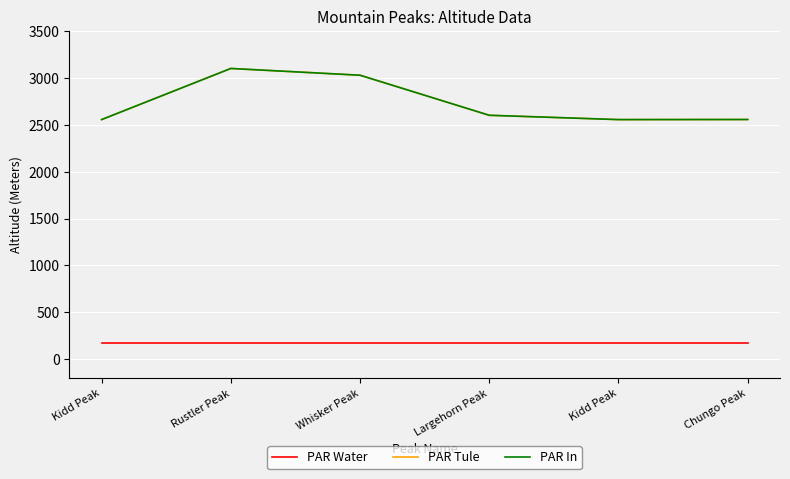

Does the chart display data point markers on the line(s)?

No